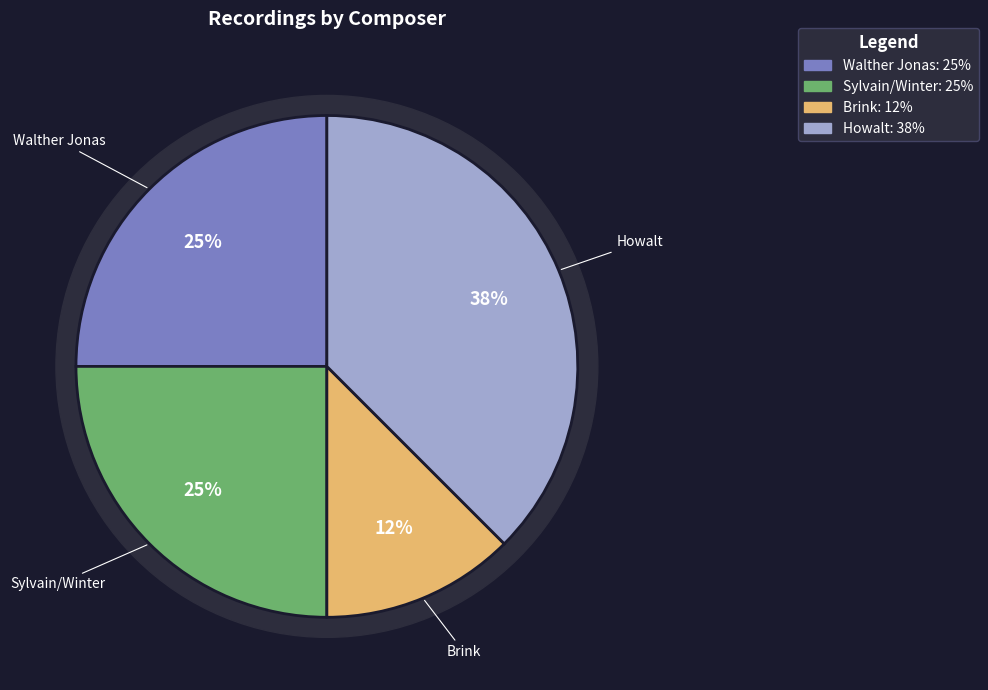

Which slice is the largest?

Howalt